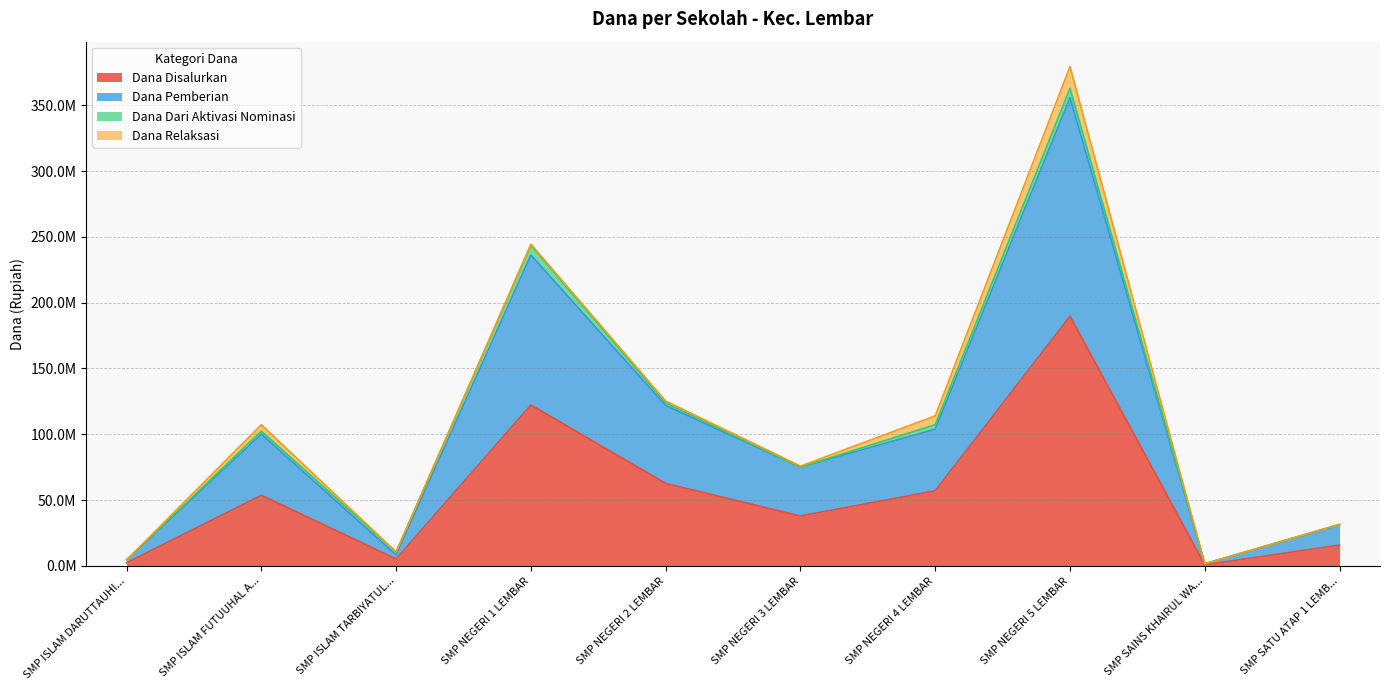

At which category does Dana Pemberian reach its first local peak?

SMP ISLAM FUTUUHAL A...